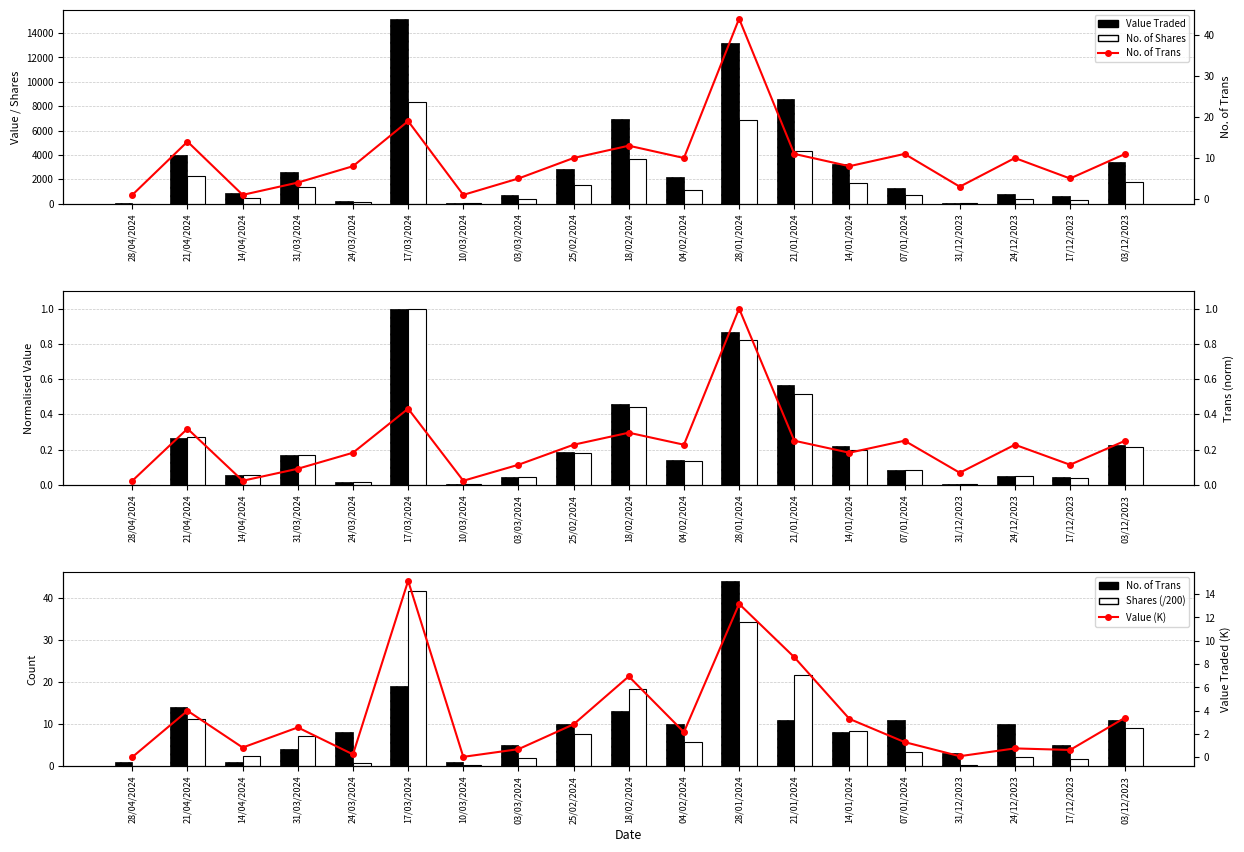

What is the difference between the No. of Trans values at 14/04/2024 and 24/03/2024?

7.0